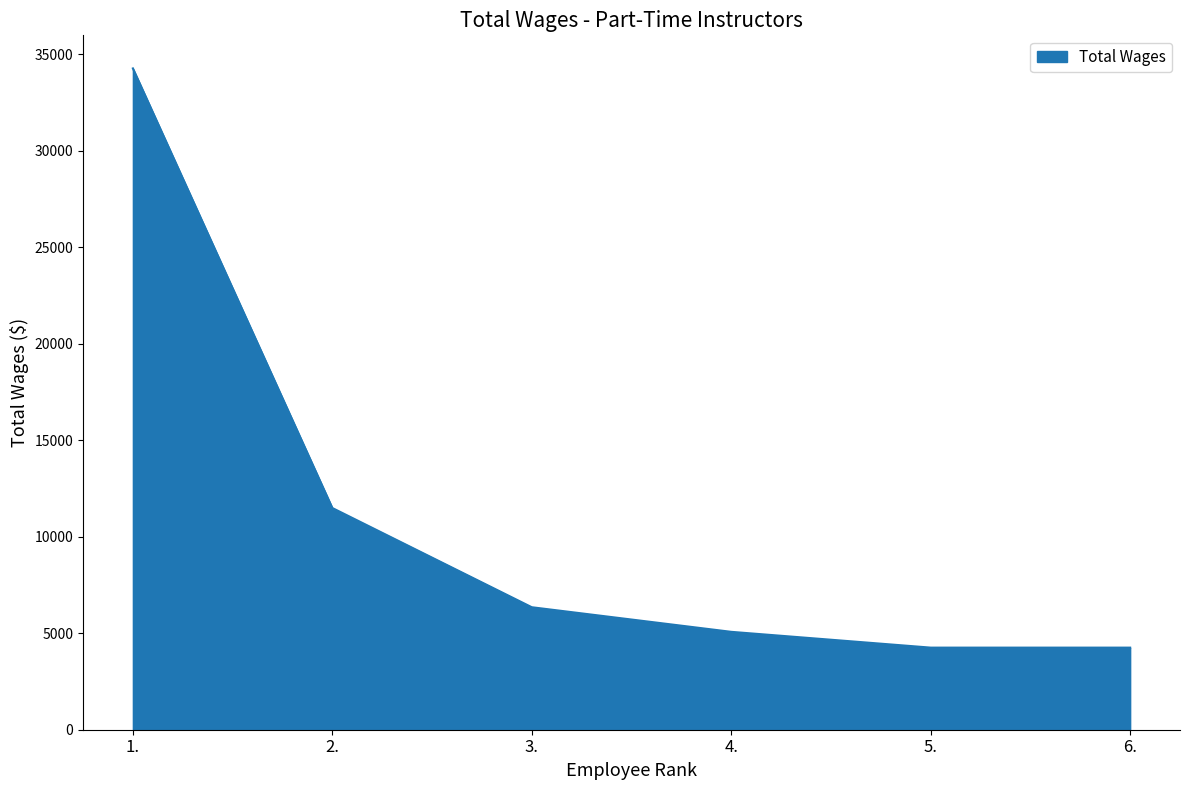

What is the difference between the second highest and minimum values?

7234.8